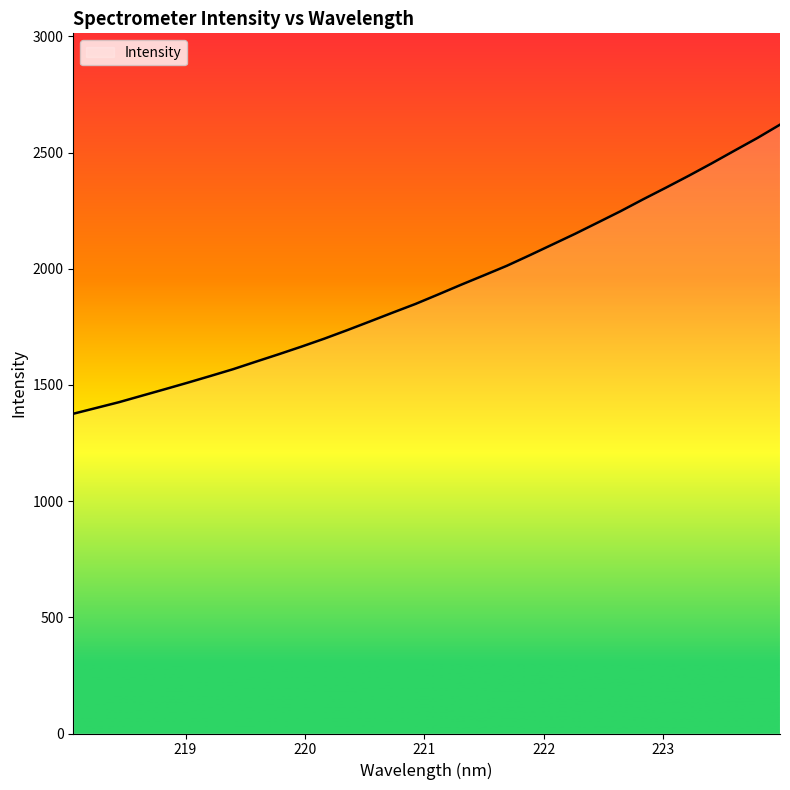

What is the greatest value displayed?

2620.0